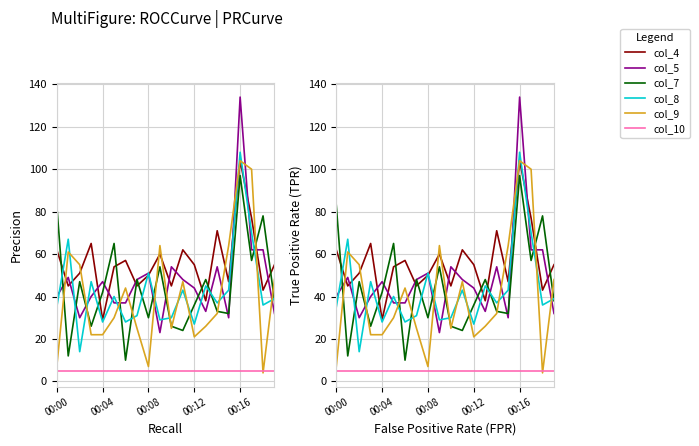

At which label does col_5 reach its peak?

00:16